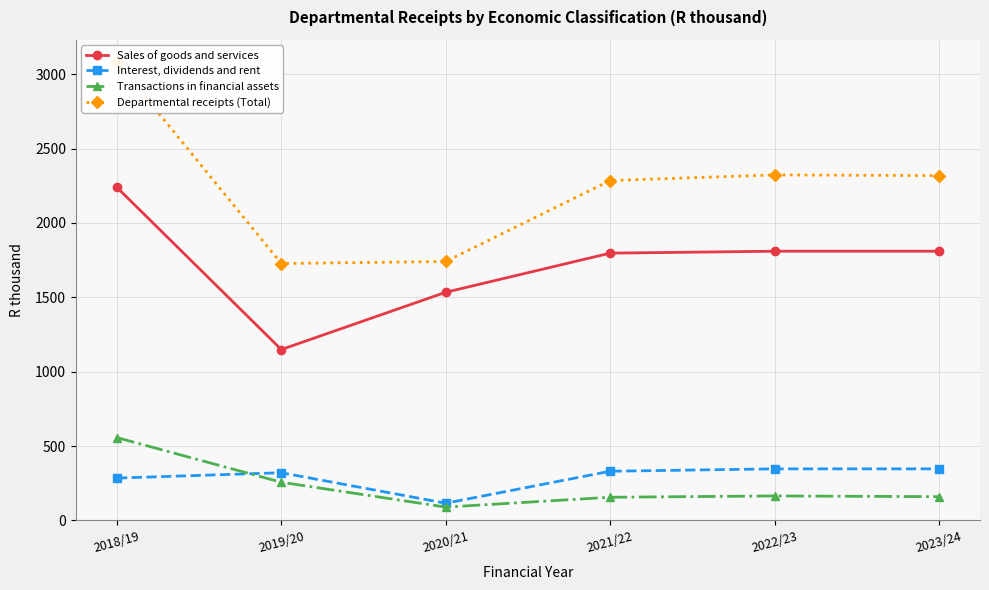

How many values in the Transactions in financial assets series are below 165?

3